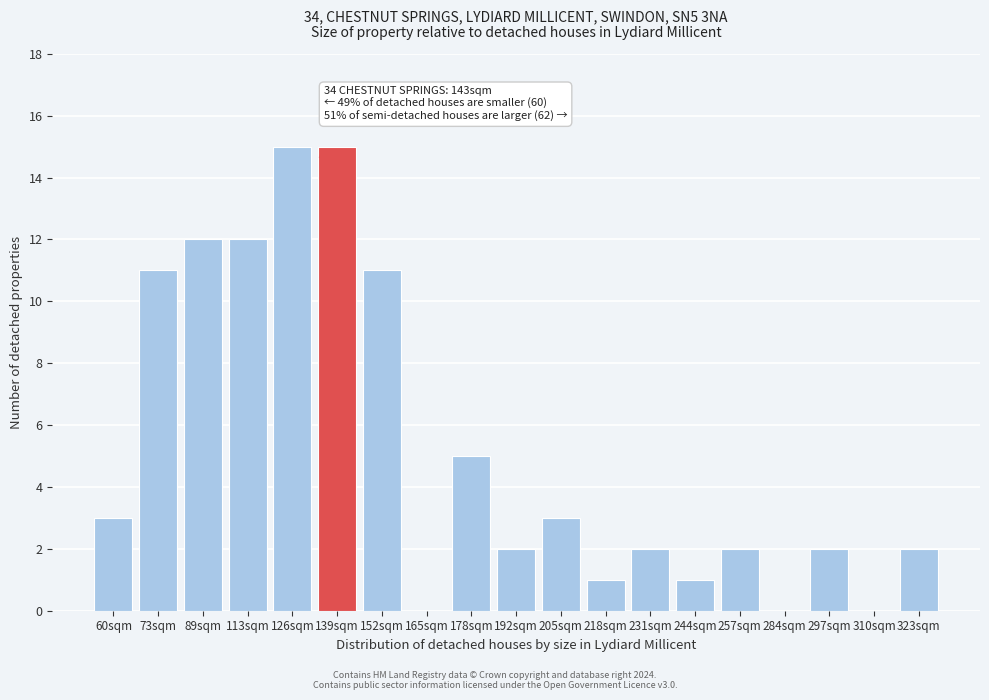

Reading right to left, what are all the values shown in this chart?

323sqm=2	310sqm=0	297sqm=2	284sqm=0	257sqm=2	244sqm=1	231sqm=2	218sqm=1	205sqm=3	192sqm=2	178sqm=5	165sqm=0	152sqm=11	139sqm=15	126sqm=15	113sqm=12	89sqm=12	73sqm=11	60sqm=3